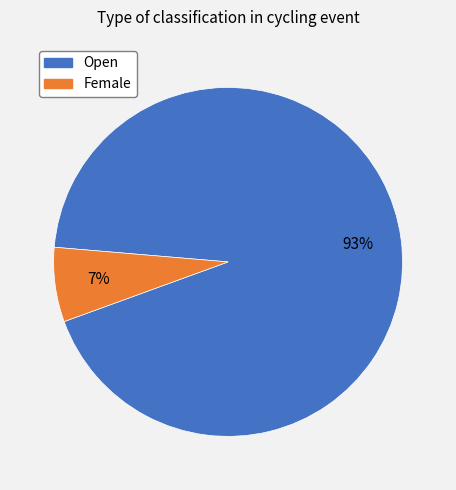

Is there any slice that represents more than half of the pie?

Yes